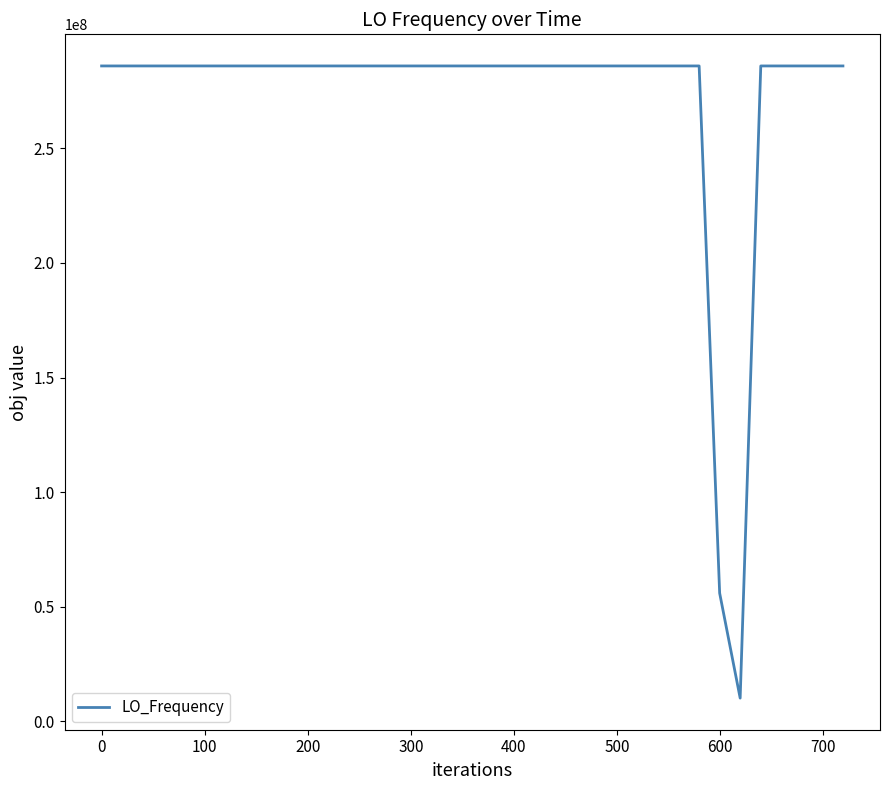

What is the greatest value displayed?

286047003.9